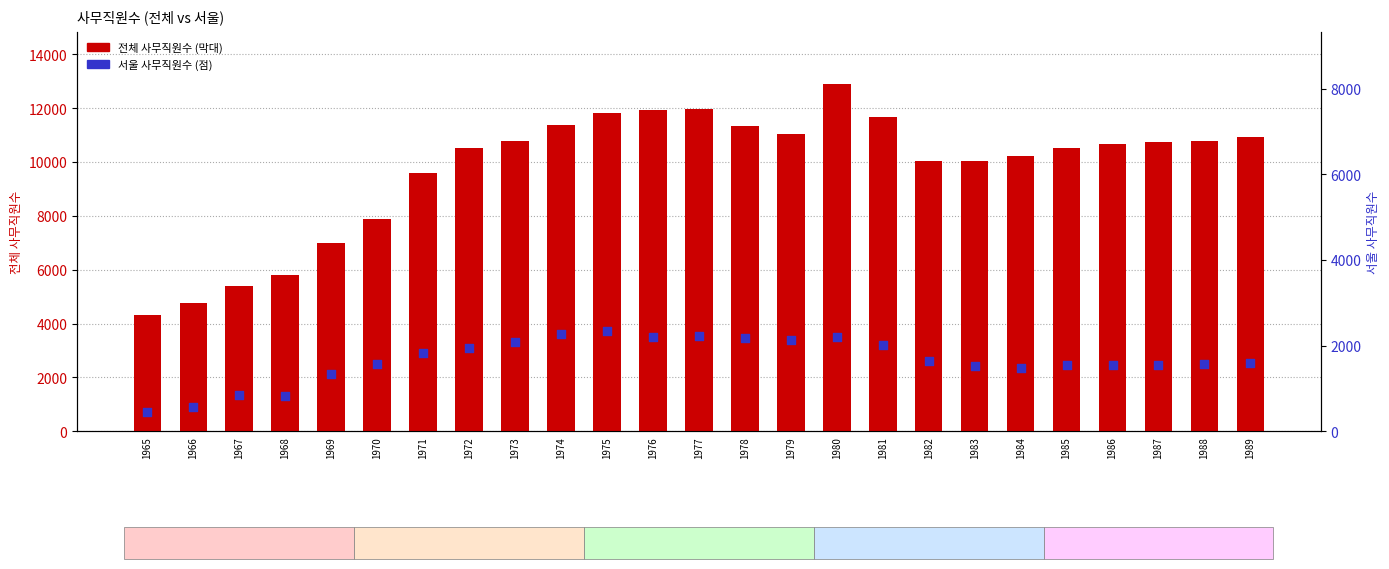

Which series reaches the maximum Y coordinate?

전체 사무직원수